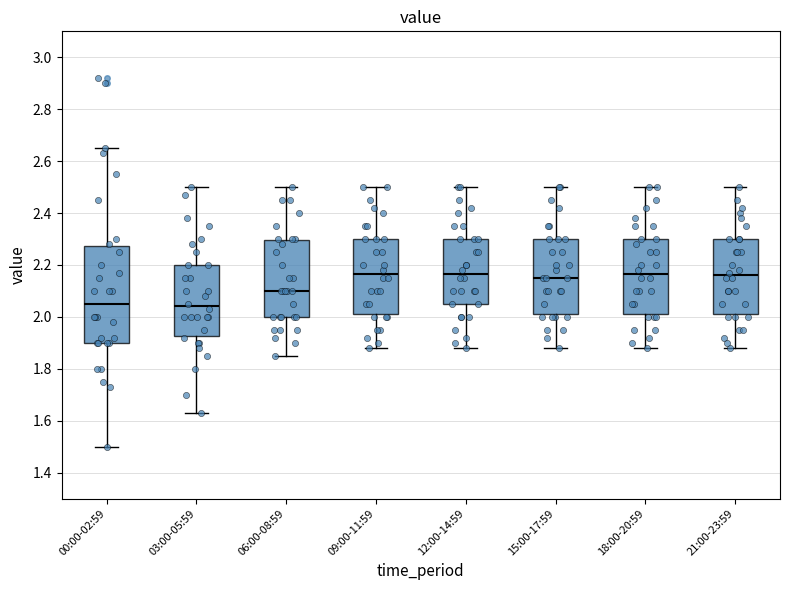

Which box is the tallest, from its lower edge to its upper edge?

00:00-02:59